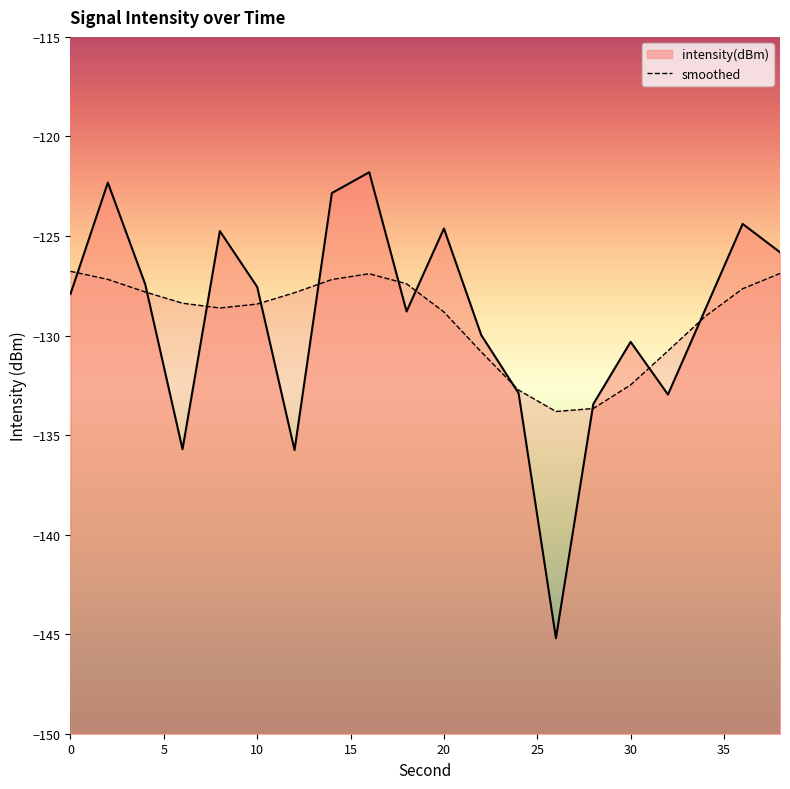

The value at 30 is -130.3. True or false?

True